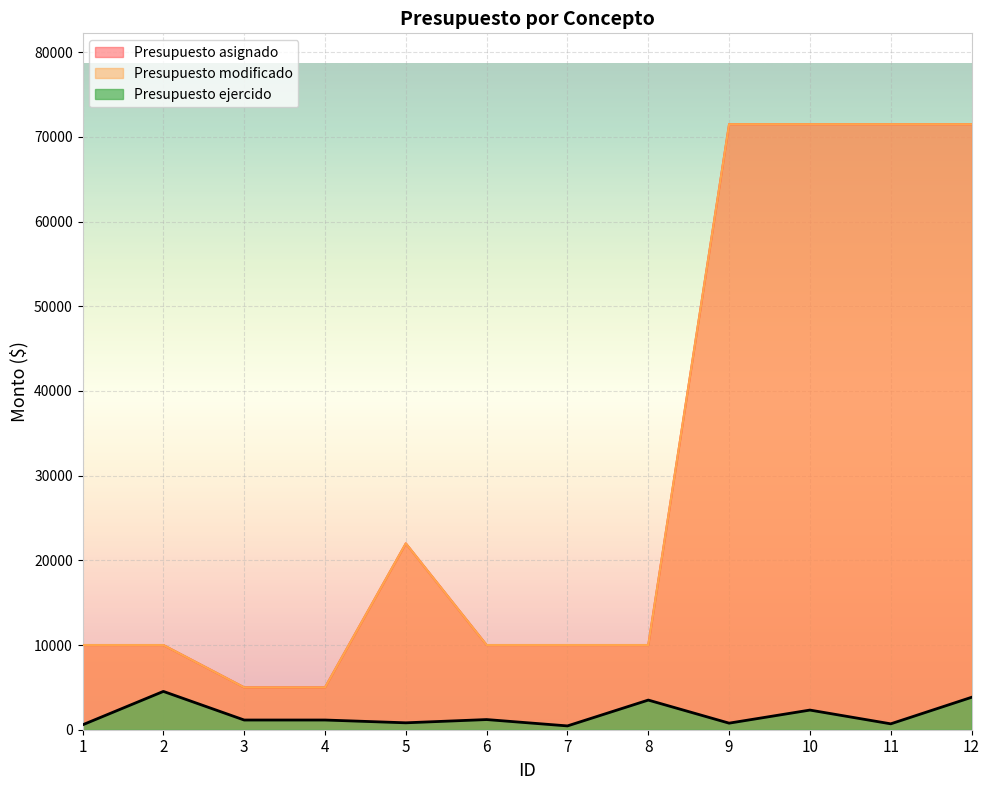

Rank the series at 12 from highest to lowest value.

Presupuesto asignado, Presupuesto modificado, Presupuesto ejercido